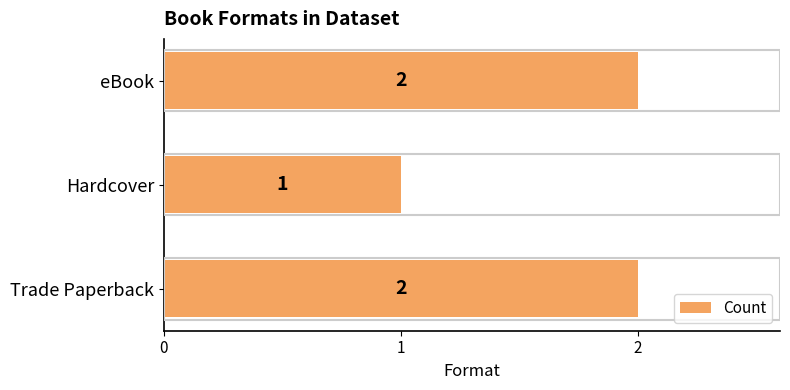

Reading bottom to top, extract all data points from this chart.

2	1	2